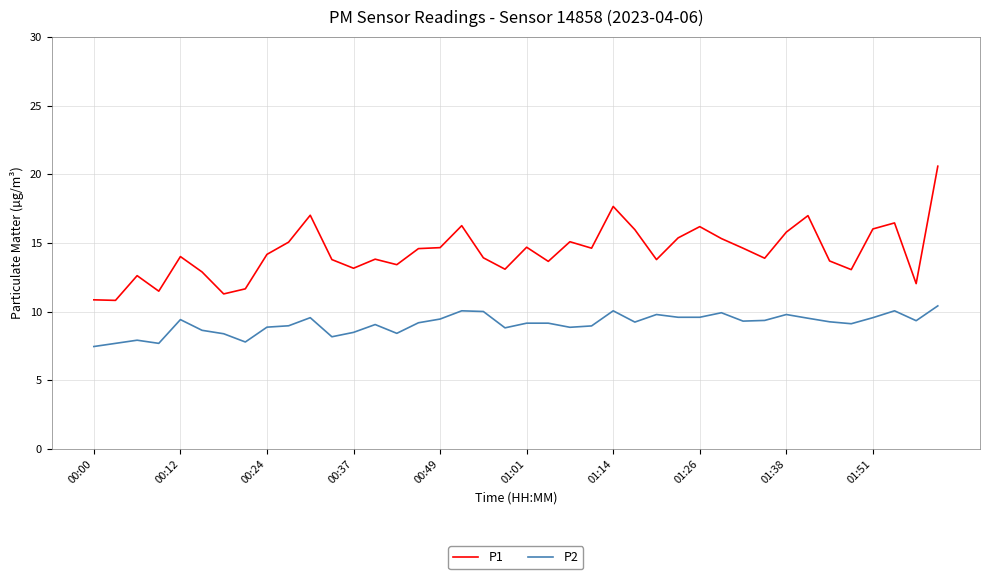

What is the highest value of the P2 series?

10.4